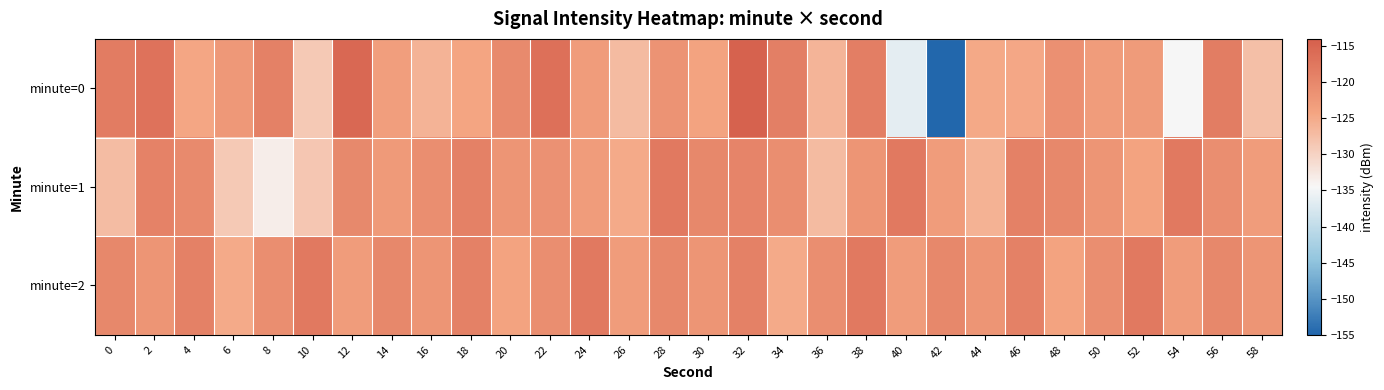

What is the total value across all series at 24?

-364.0